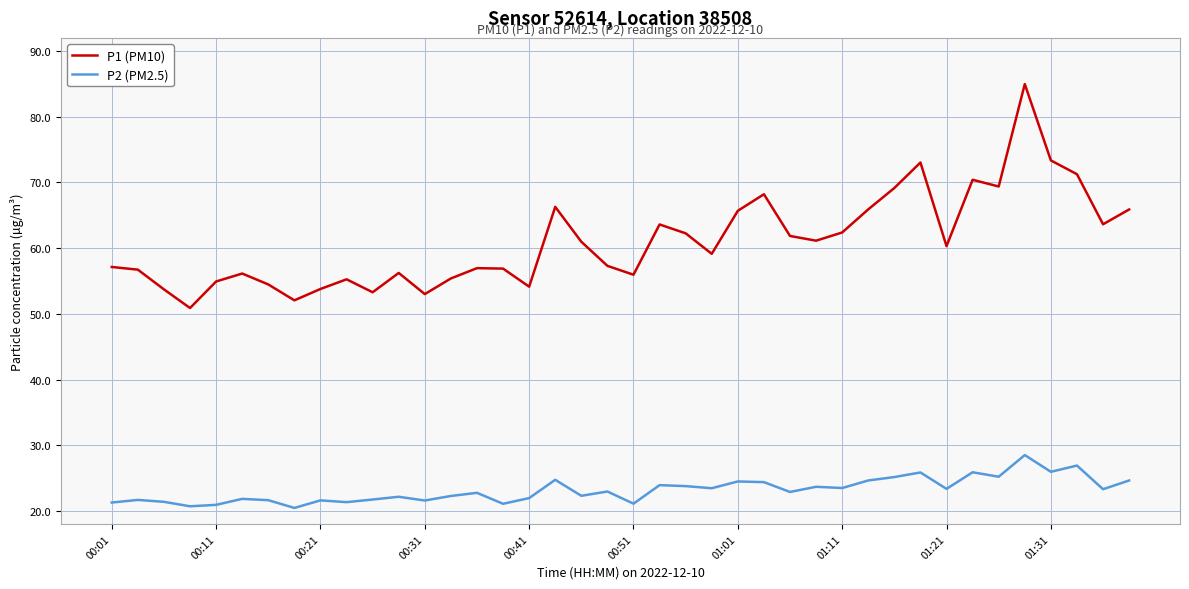

At how many categories does at least one series exceed 24?

40